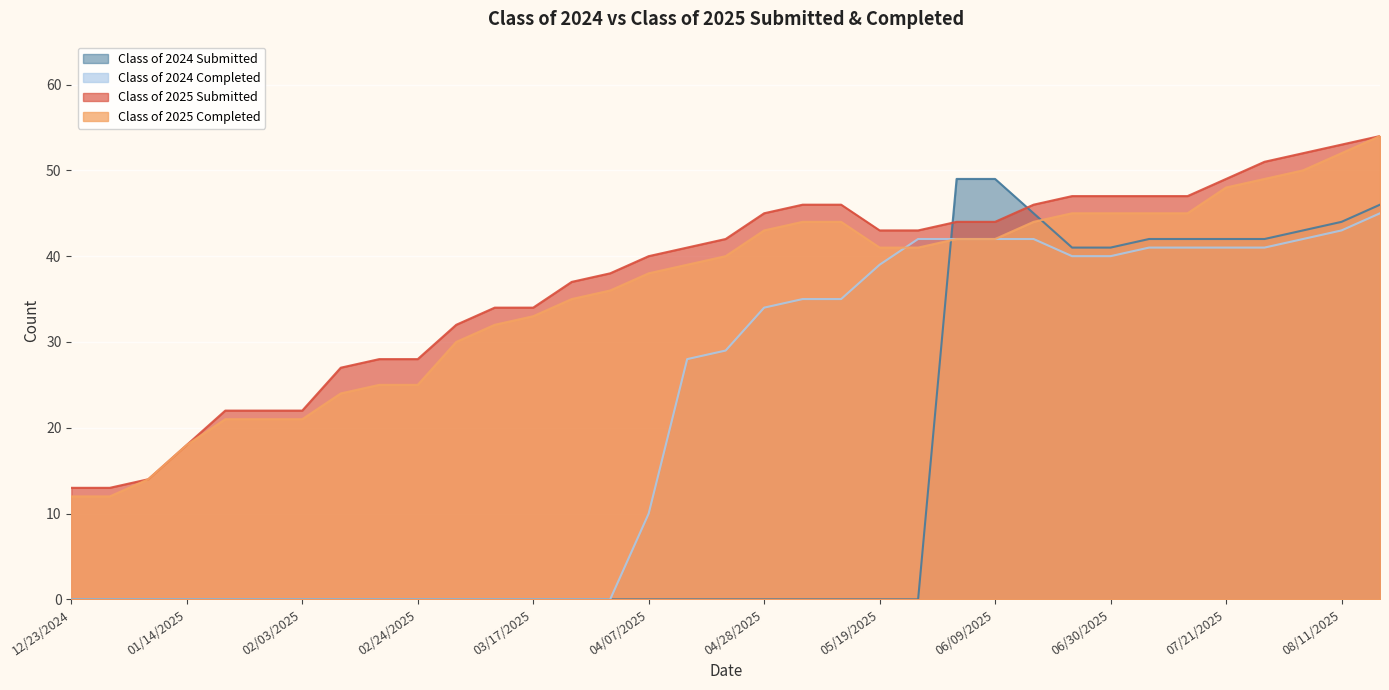

What is the label of the 18th point from the left?

04/21/2025